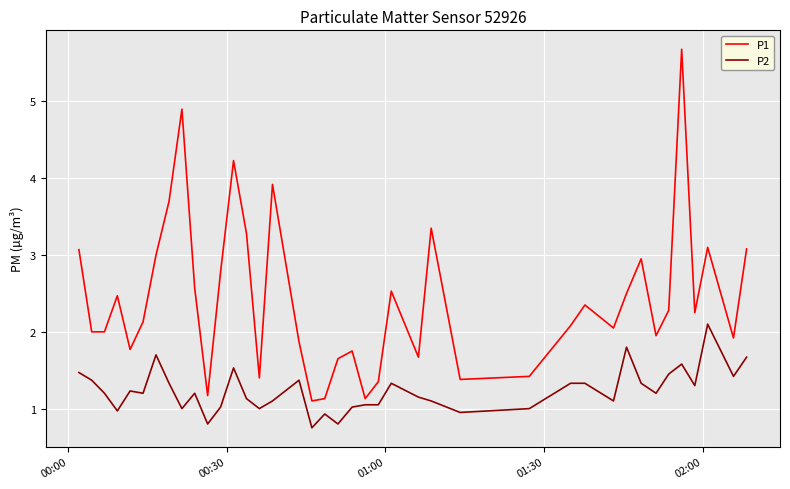

Which series has the largest total across all categories?

P1